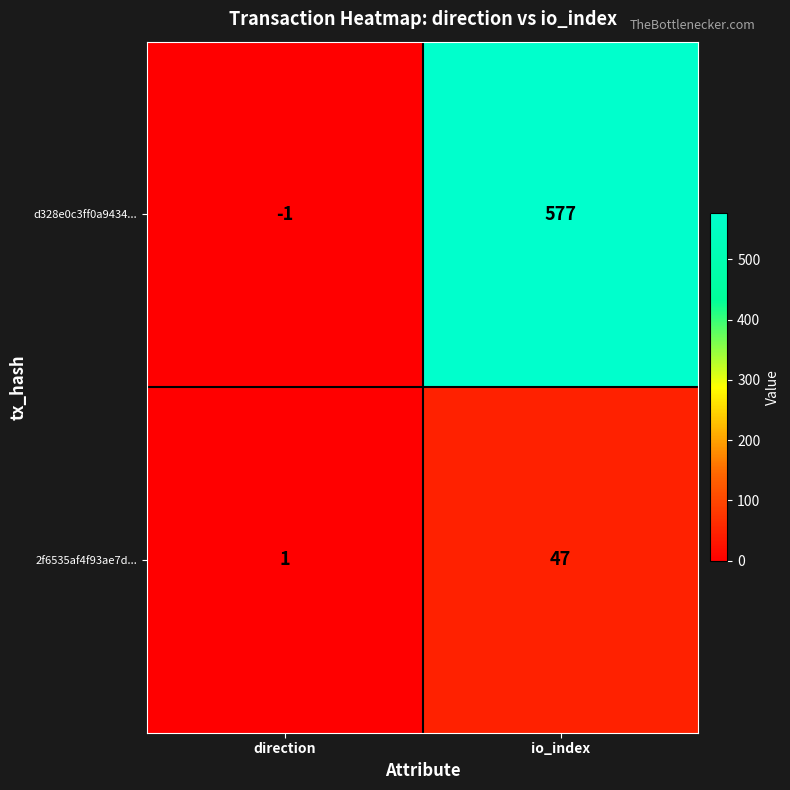

Reading left to right, extract all data points from this chart.

d328e0c3ff0a9434...: -1	577
2f6535af4f93ae7d...: 1	47